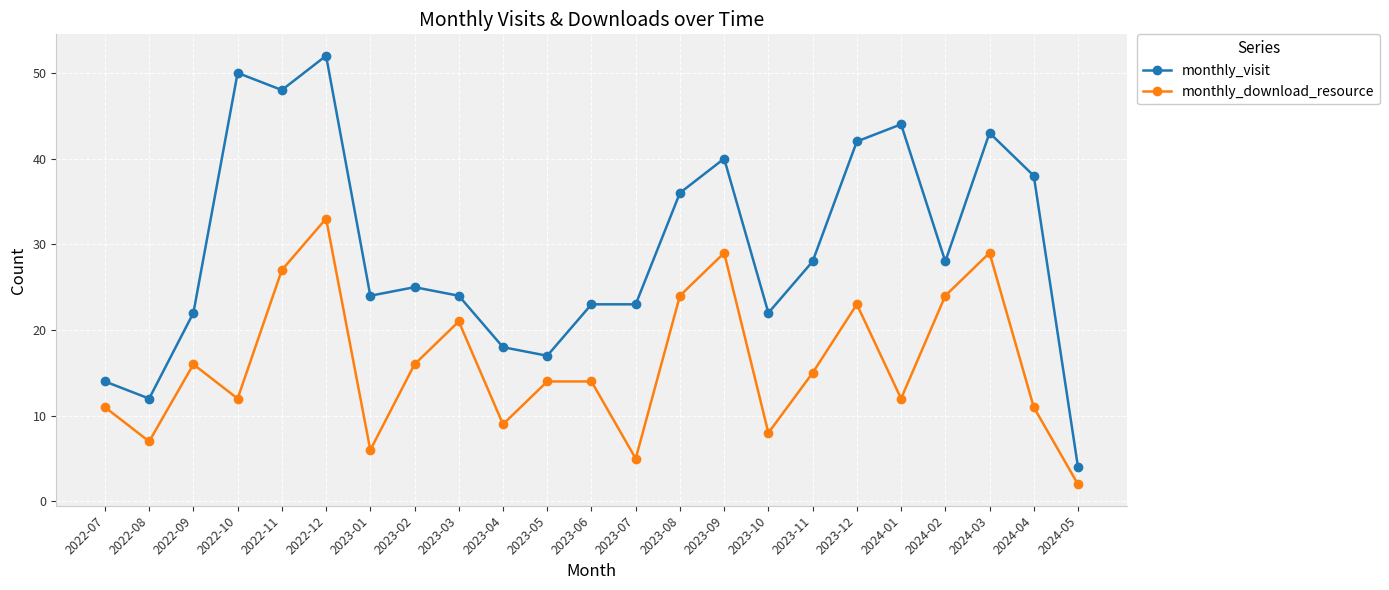

True or false: monthly_visit and monthly_download_resource intersect in this chart.

False